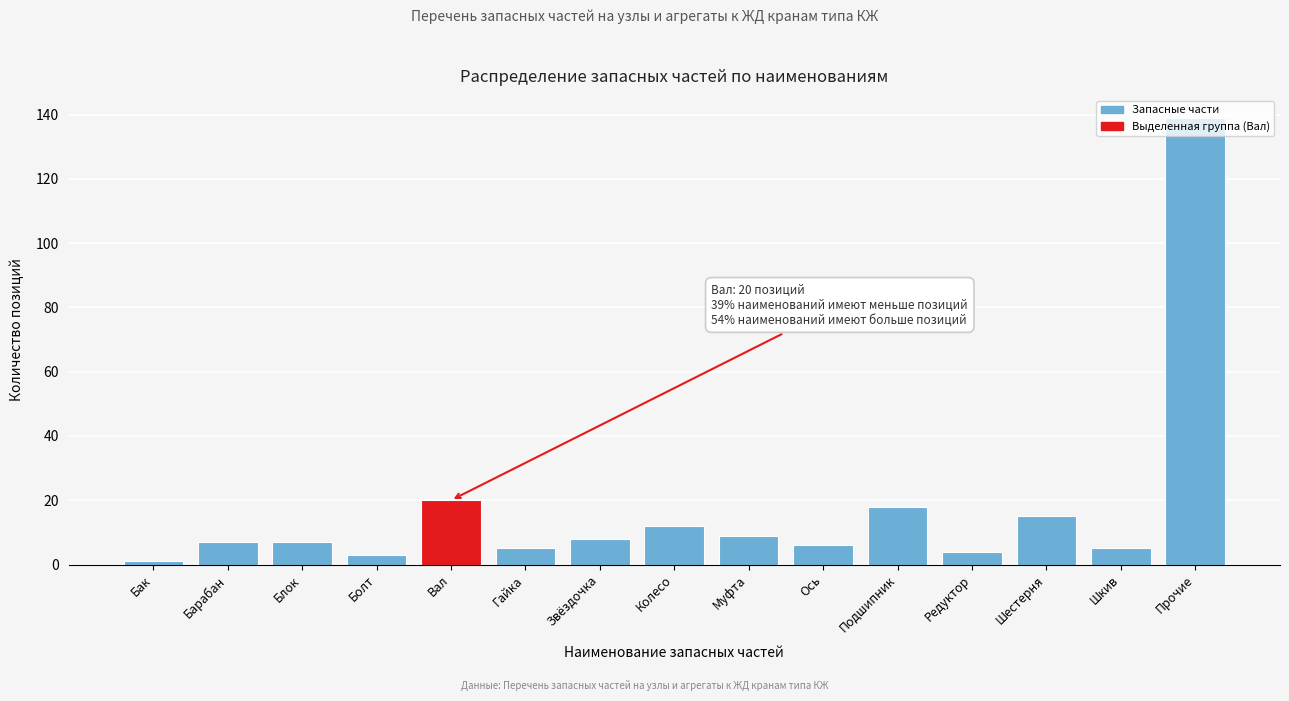

What is the label of the 9th bar from the left?

Муфта